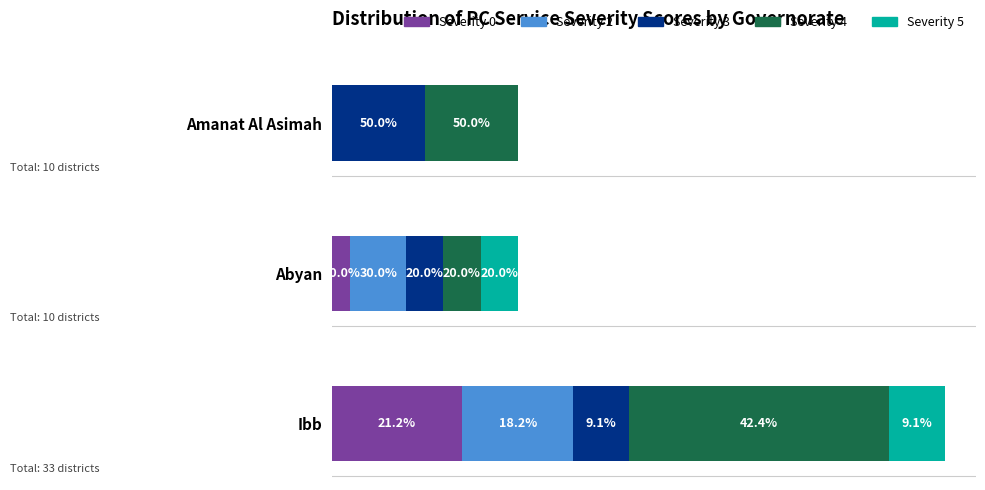

Which series has the largest total across all categories?

Severity 4